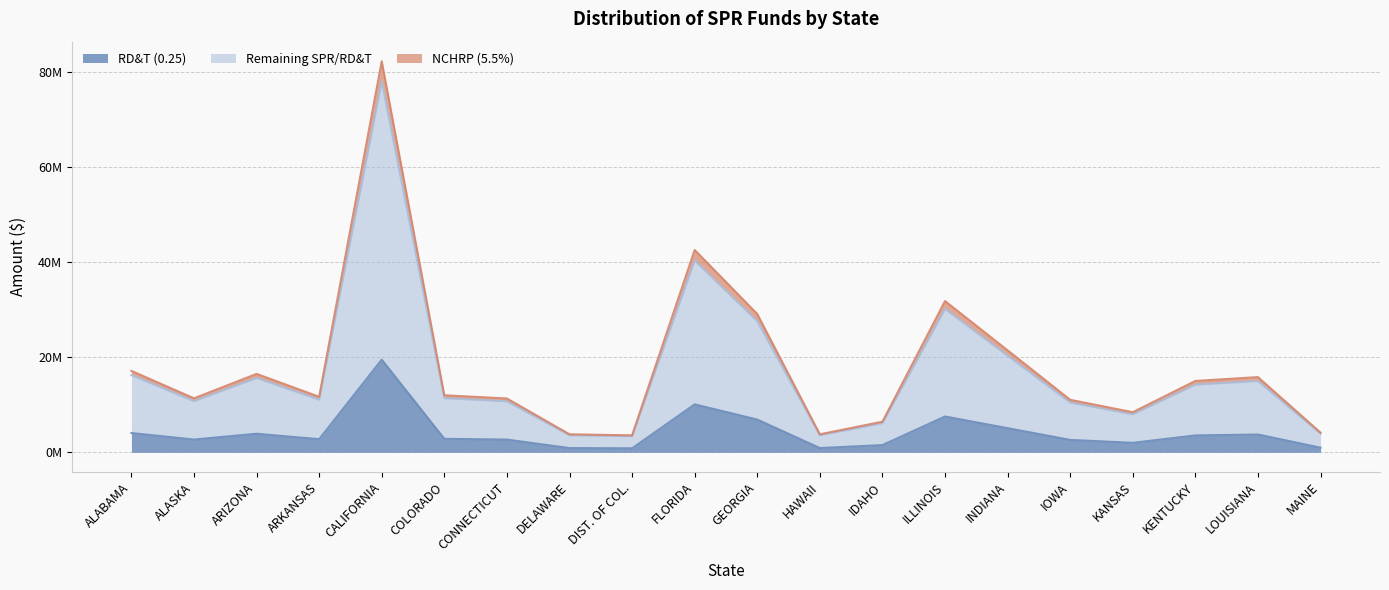

What is the value of the NCHRP (5.5%) point at the 19th from the left?

15804540